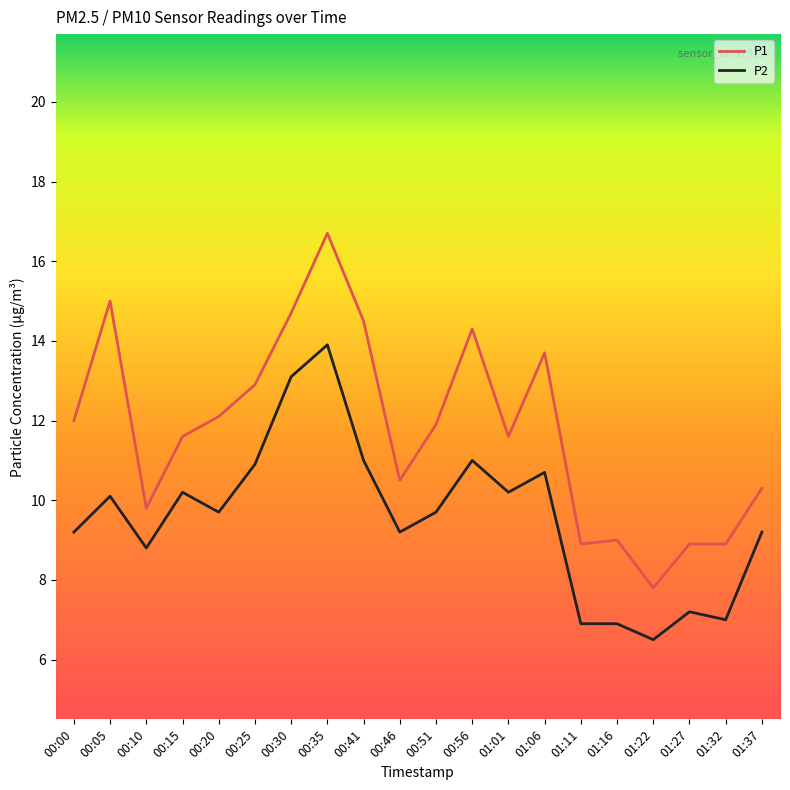

Which series has the largest range (max minus min)?

P1